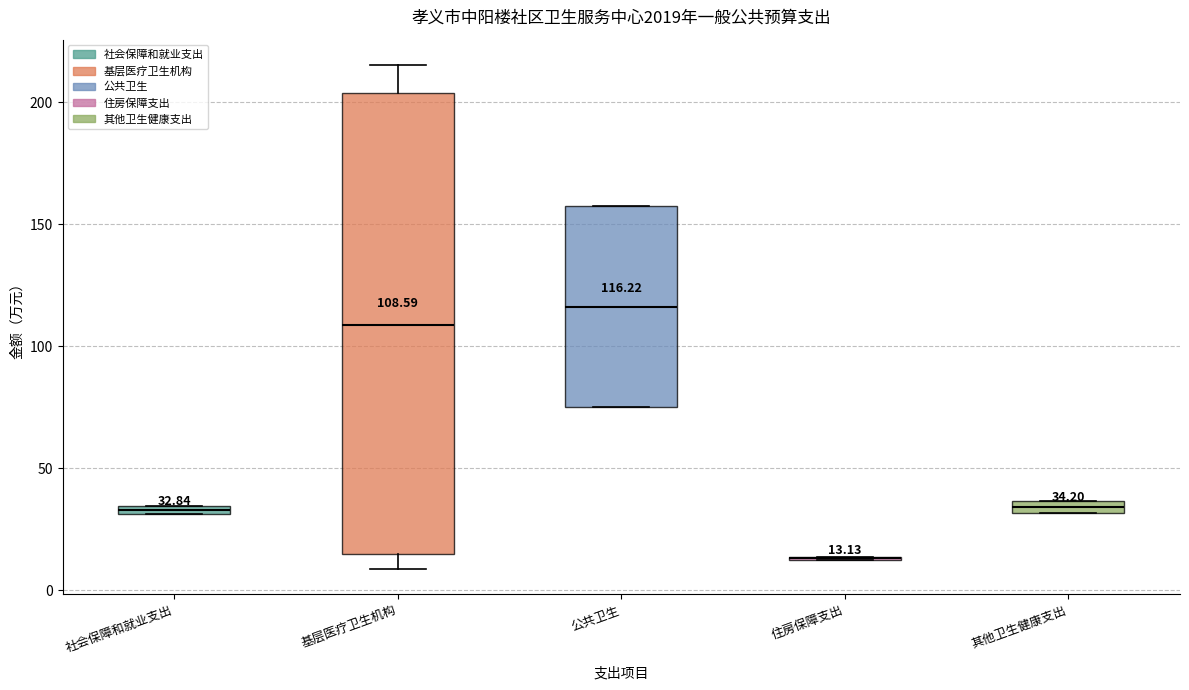

Which box is the tallest, from its lower edge to its upper edge?

基层医疗卫生机构